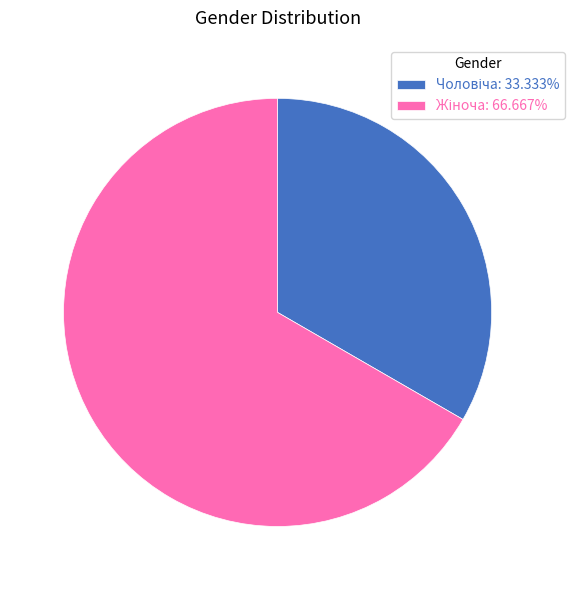

Is there any slice that represents more than half of the pie?

Yes